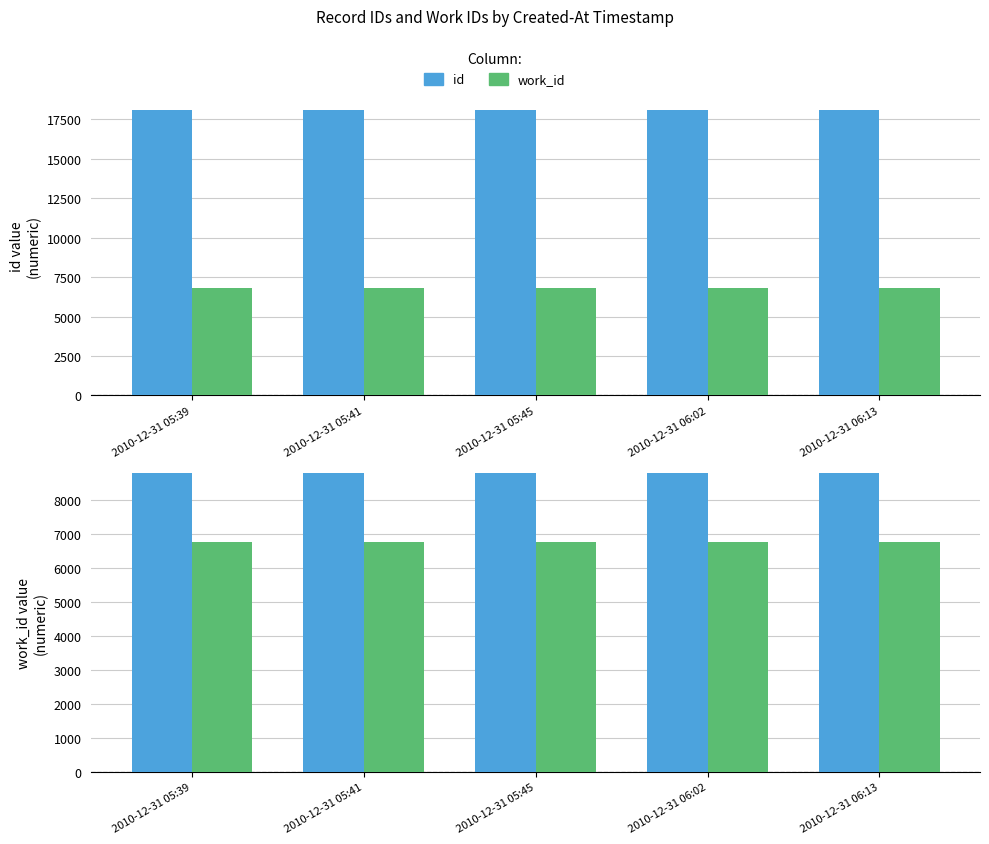

Which series has the widest spread of values?

id